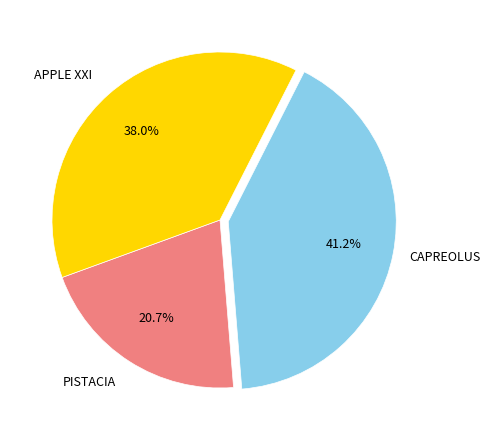

How many slices are in this pie chart?

3